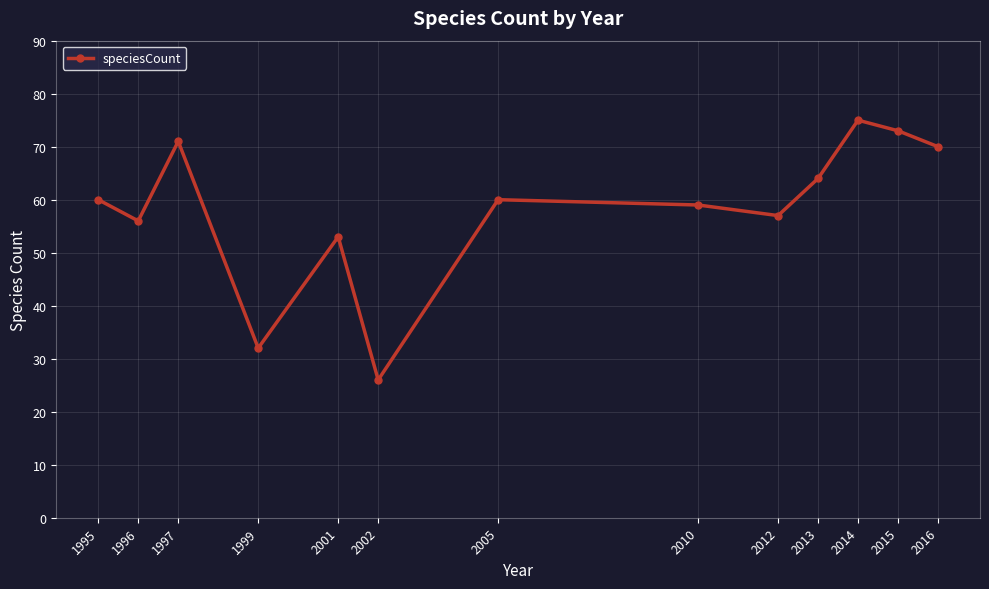

What is the difference between the maximum and second lowest values?

43